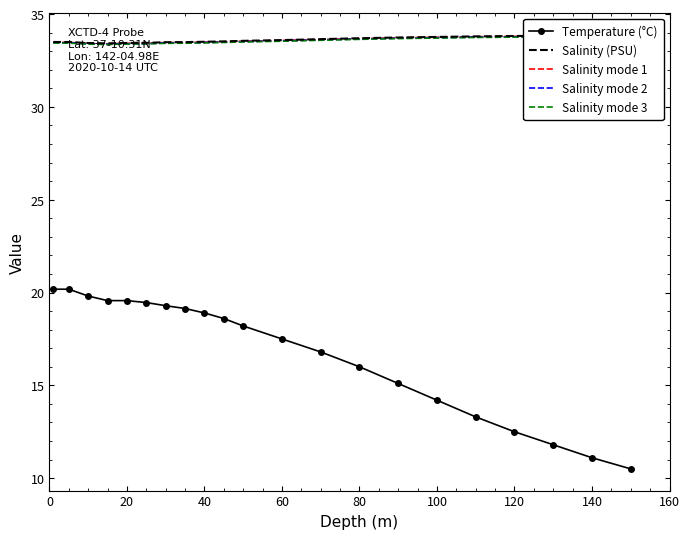

What is the minimum value for Temperature (°C)?

10.5